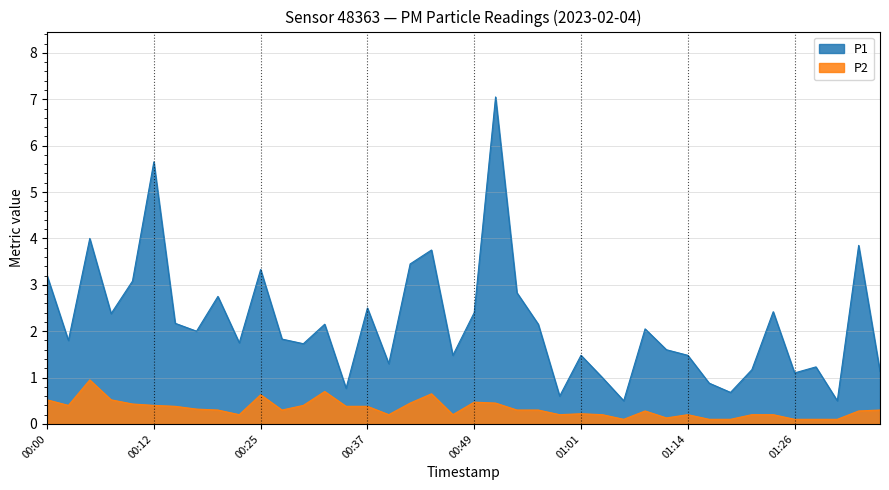

How many interior local valleys does the P1 series have?

13